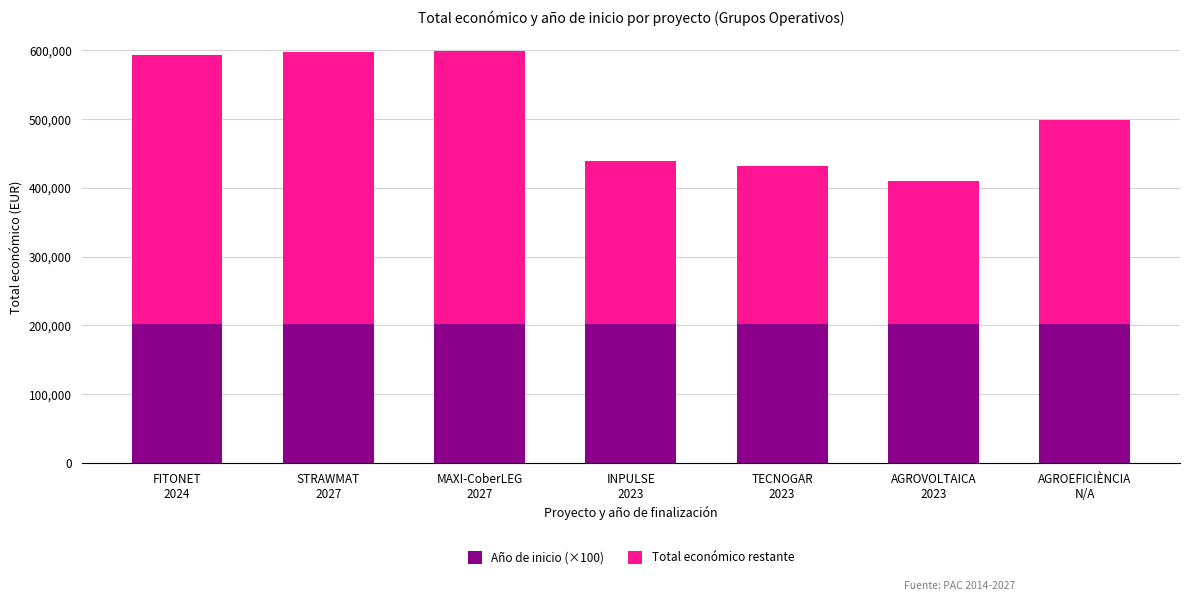

What position from the right is MAXI-CoberLEG
2027?

5